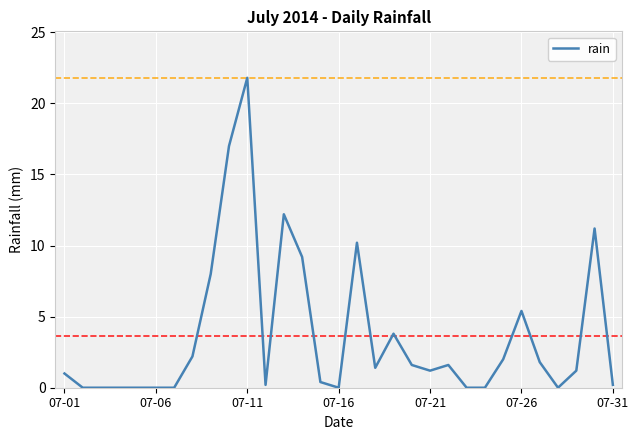

Which label corresponds to the largest value in the chart?

07-11